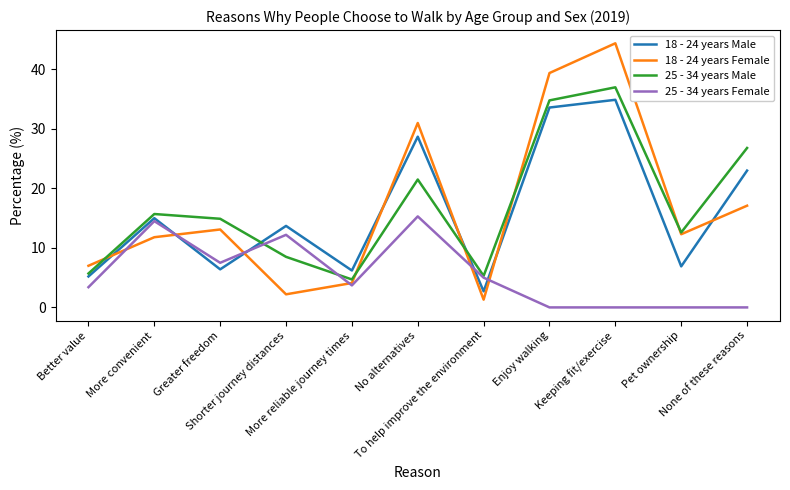

At which category does 18 - 24 years Female reach its first local valley?

Shorter journey distances